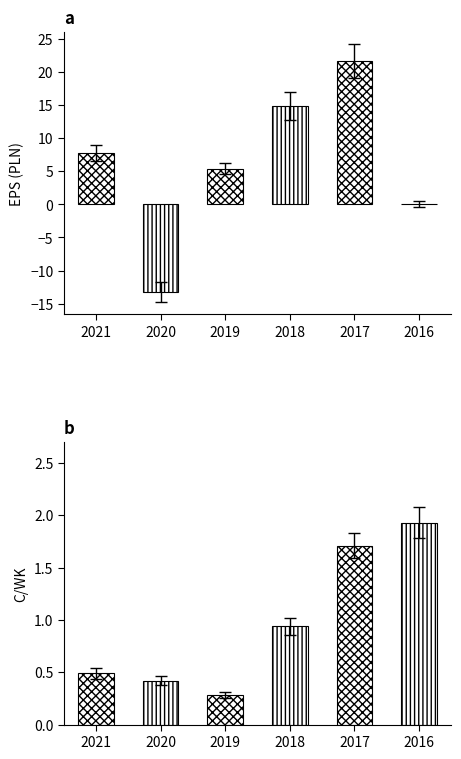

What is the total value across all series at 2017?

23.3